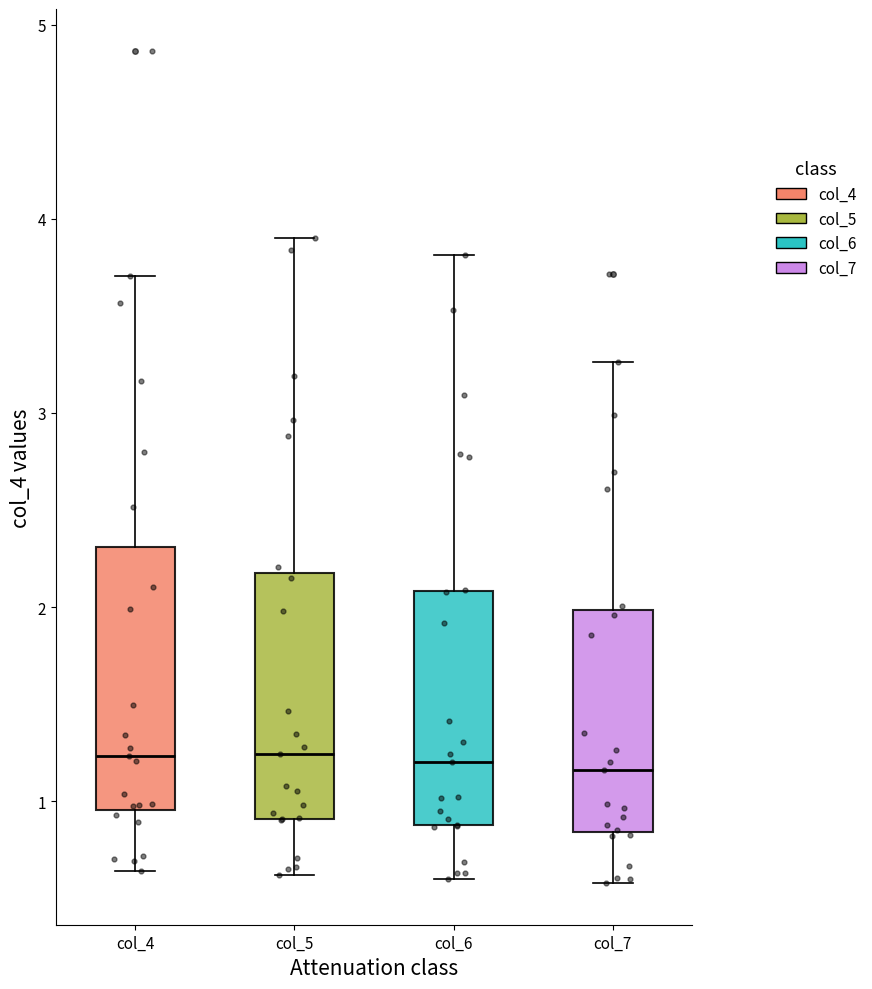

Reading left to right, transcribe this box plot: for each box, give where its median line is, the range the box spans, and where its two whiskers end, as read against the y-axis. The values are not printed on the chart, so give them approximately, as read against the axis.

col_4: median 1.2, box 1.0 to 2.3, whiskers 0.6 to 3.7
col_5: median 1.2, box 0.9 to 2.2, whiskers 0.6 to 3.9
col_6: median 1.2, box 0.9 to 2.1, whiskers 0.6 to 3.8
col_7: median 1.2, box 0.8 to 2.0, whiskers 0.6 to 3.3